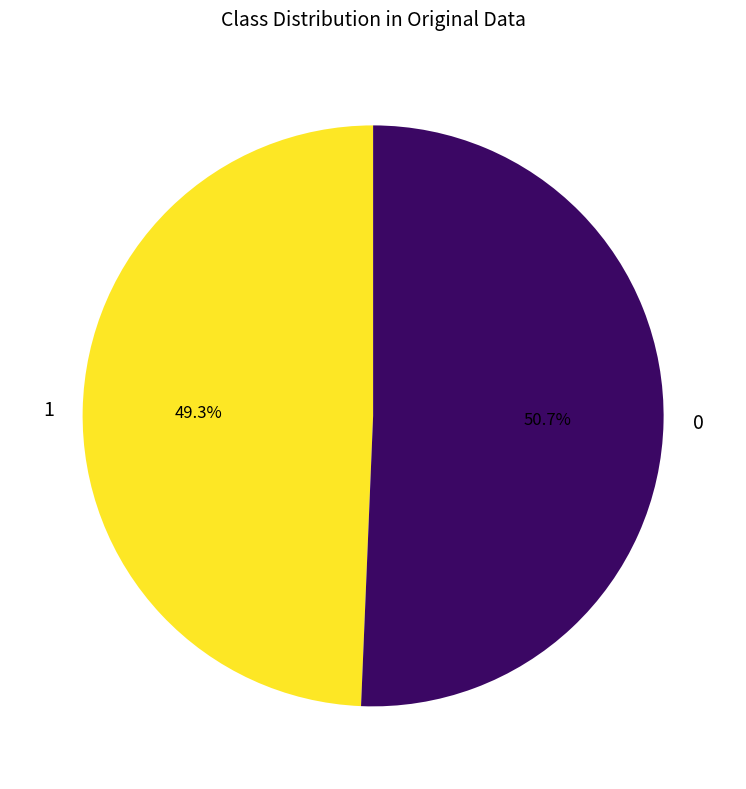

Is there any slice that represents more than half of the pie?

Yes